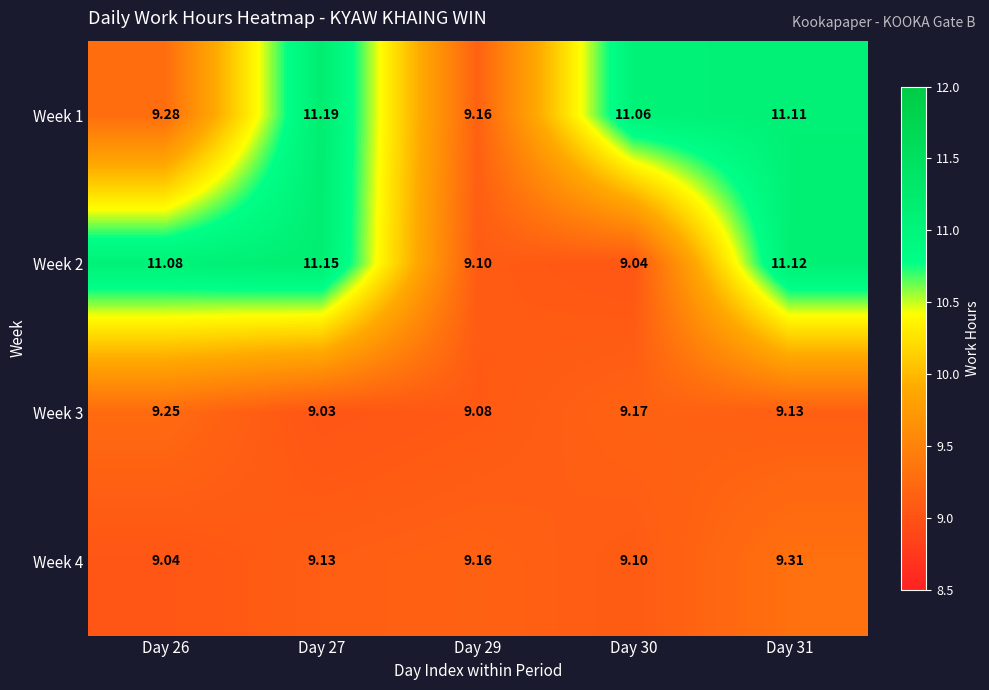

Between Day 27 and Day 29, which series saw the biggest shift?

Week 2